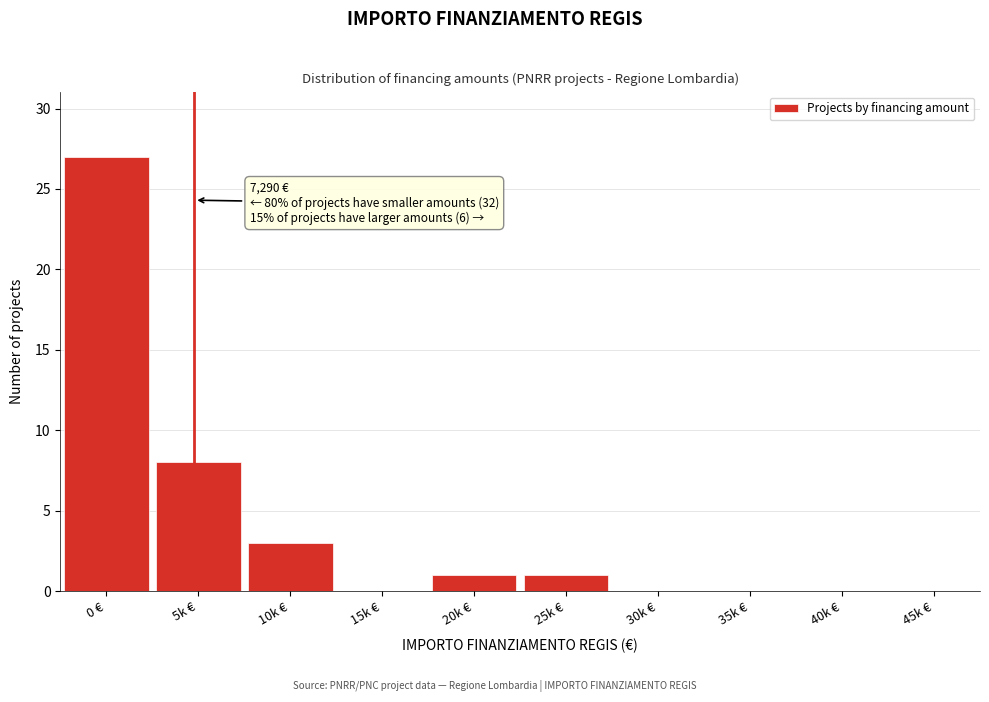

Reading right to left, extract all data points from this chart.

45k €=0	40k €=0	35k €=0	30k €=0	25k €=1	20k €=1	15k €=0	10k €=3	5k €=8	0 €=27